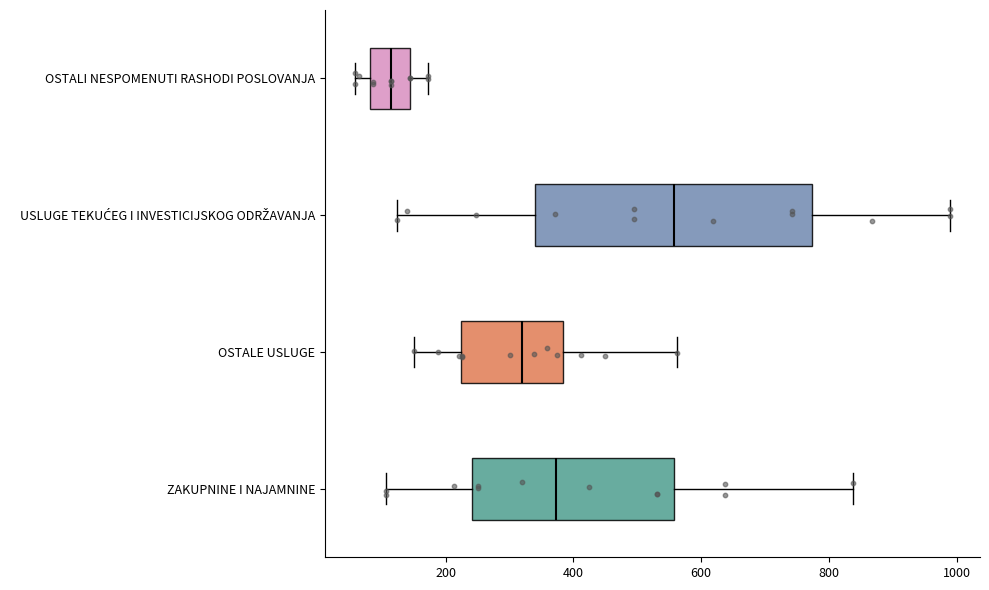

Reading bottom to top, transcribe this box plot: for each box, give where its median line is, the range the box spans, and where its two whiskers end, as read against the x-axis. The values are not printed on the chart, so give them approximately, as read against the axis.

ZAKUPNINE I NAJAMNINE: median 380, box 240 to 560, whiskers 100 to 840
OSTALE USLUGE: median 320, box 220 to 380, whiskers 160 to 560
USLUGE TEKUĆEG I INVESTICIJSKOG ODRŽAVANJA: median 560, box 340 to 780, whiskers 120 to 1000
OSTALI NESPOMENUTI RASHODI POSLOVANJA: median 120, box 80 to 140, whiskers 60 to 180